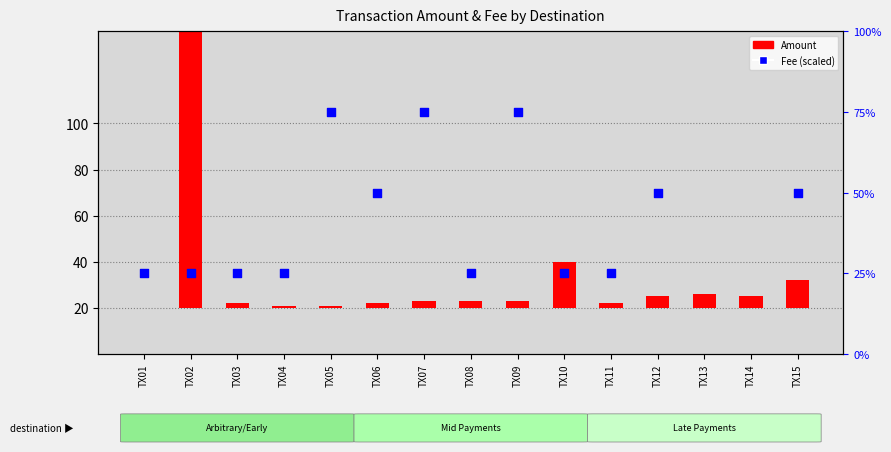

Which series contains the highest Y value?

Amount